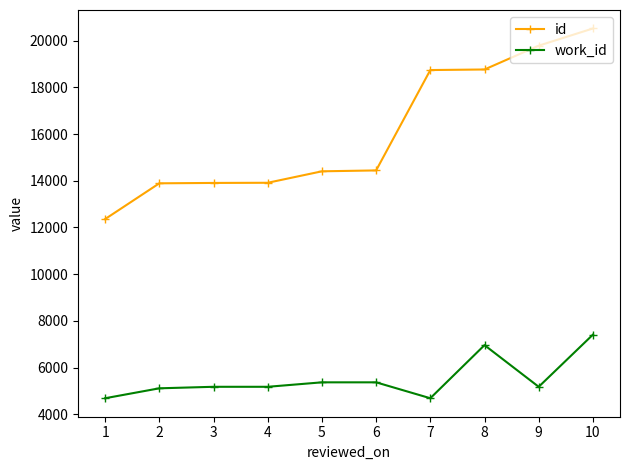

Which series has the largest range (max minus min)?

id